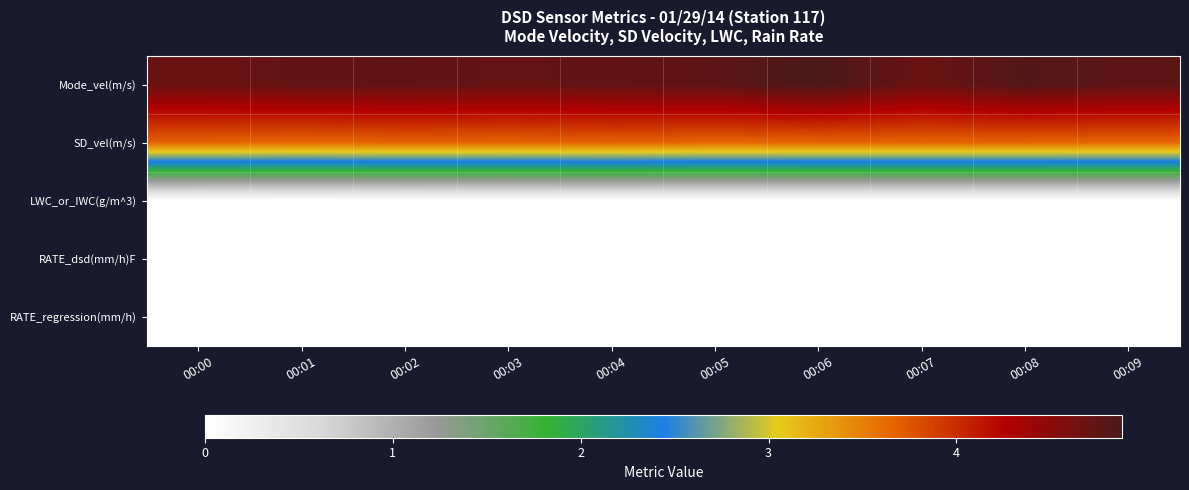

What is the total value across all series at 00:09?

8.4